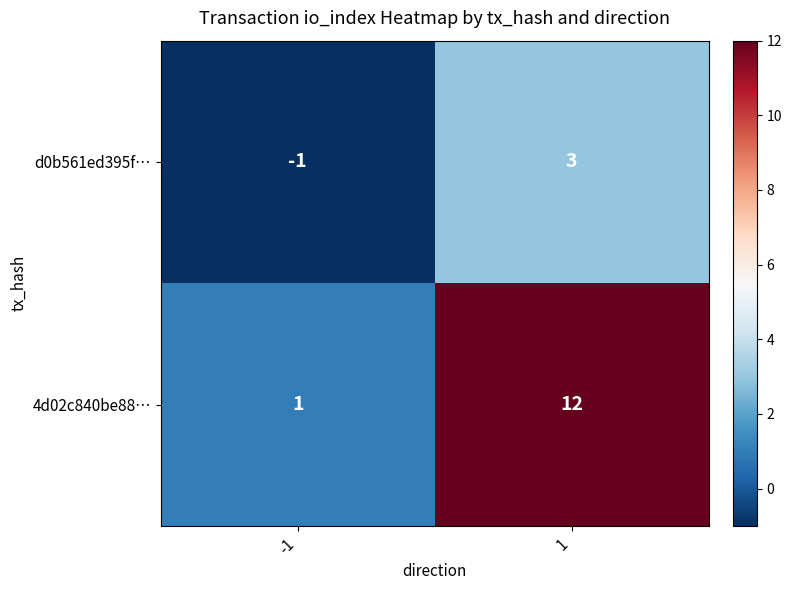

At which category does the chart reach its peak across all series?

1